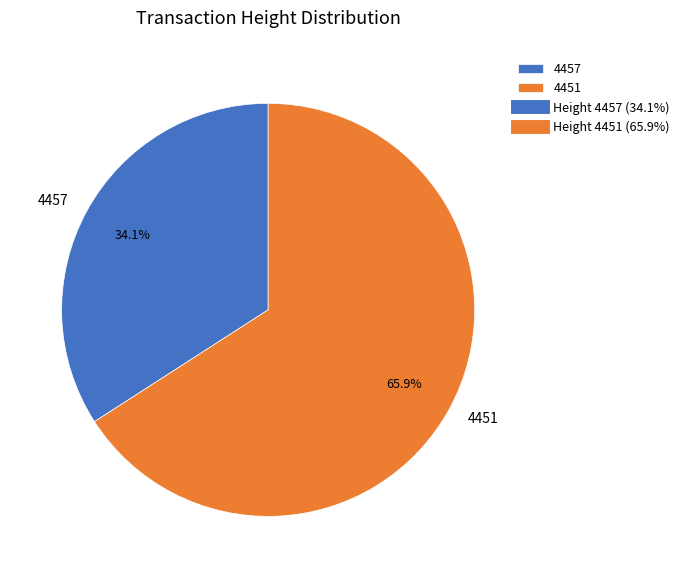

What is the ratio of the value at 4457 to the value at 4451?

0.5